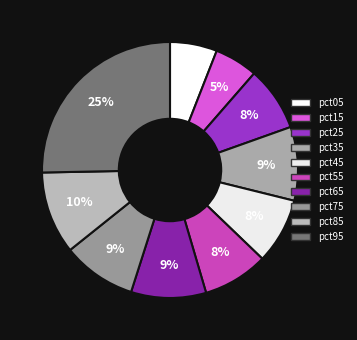

Does pct35 account for over 50% of the chart?

No